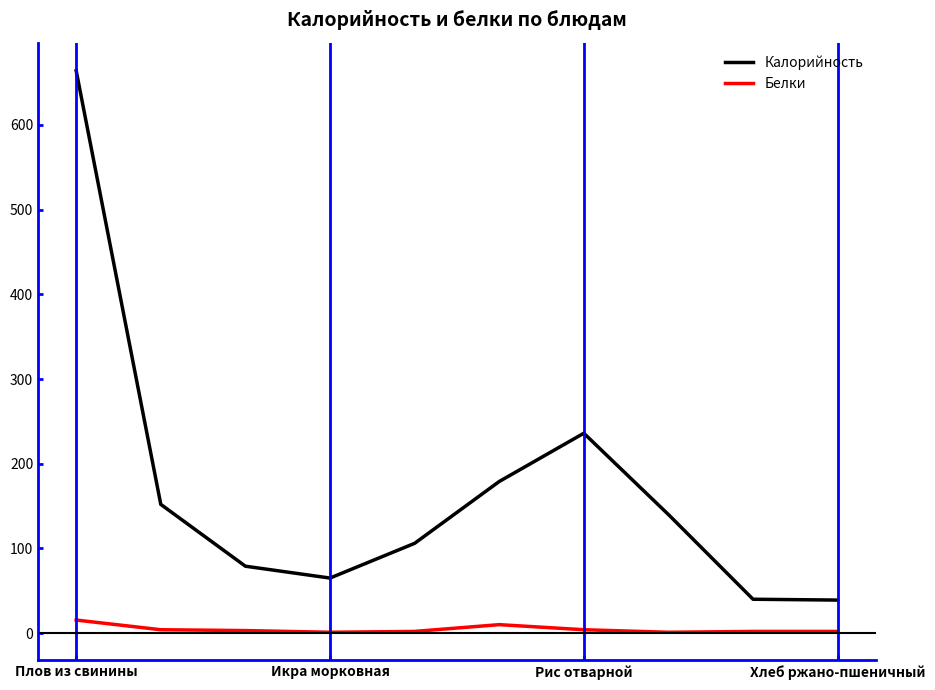

What is the maximum value shown in the chart?

664.0